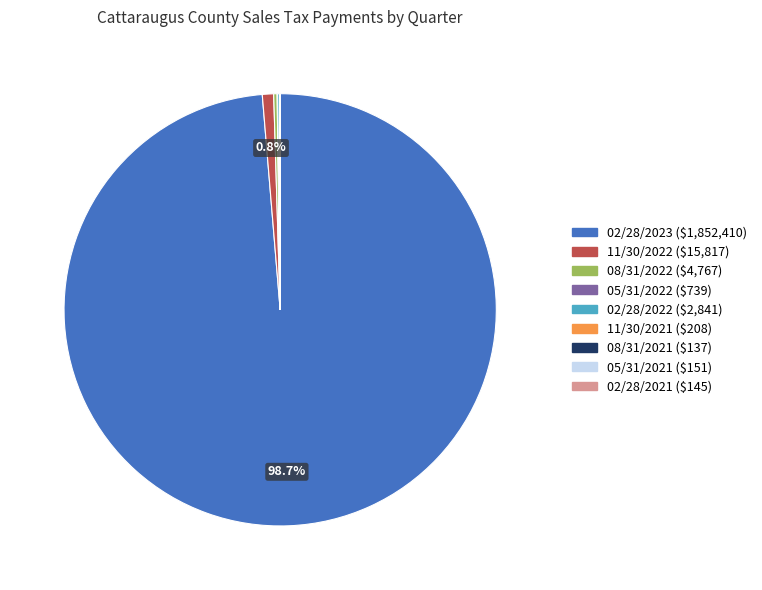

Does any single category account for the majority?

Yes